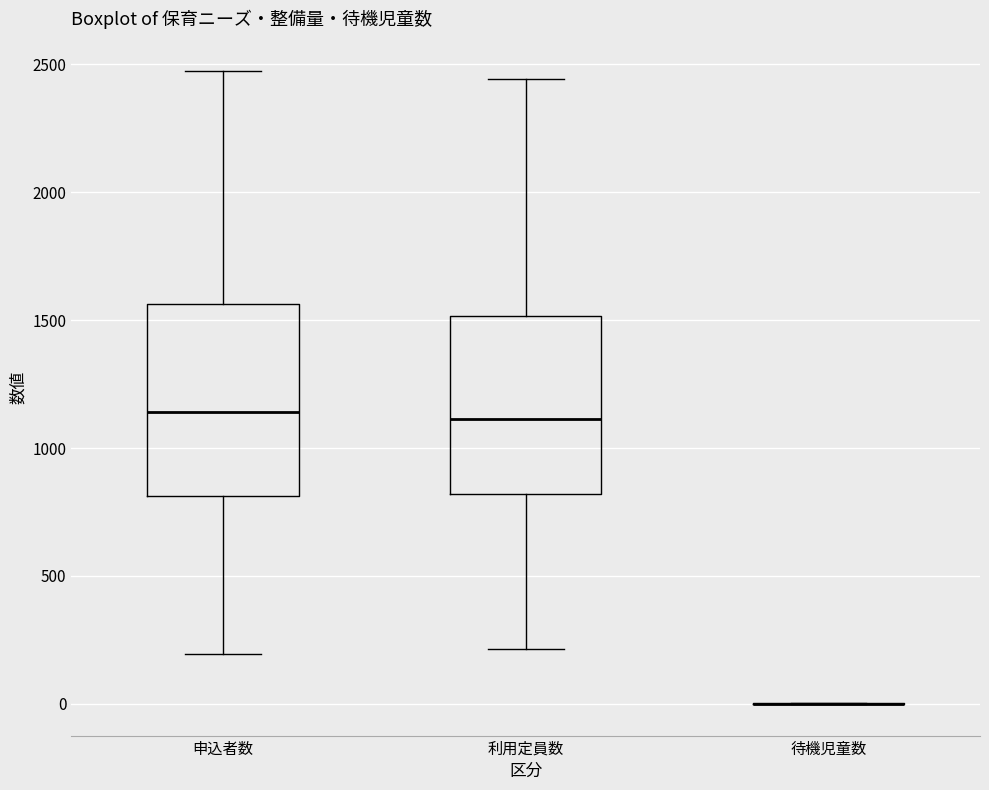

Reading left to right, read every box against the y-axis: the position of its median line, the range the box covers, and the ends of its whiskers. The values are not printed on the chart, so give them approximately, as read against the axis.

申込者数: median 1150, box 800 to 1550, whiskers 200 to 2450
利用定員数: median 1100, box 800 to 1500, whiskers 200 to 2450
待機児童数: box collapsed to a line at 0, whiskers 0 to 0